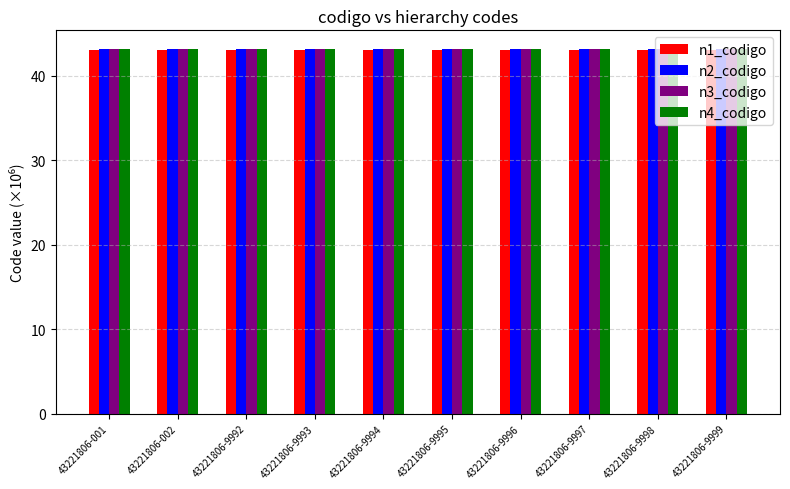

Reading left to right, extract all data points from this chart.

n1_codigo: 43221806-001=43.0	43221806-002=43.0	43221806-9992=43.0	43221806-9993=43.0	43221806-9994=43.0	43221806-9995=43.0	43221806-9996=43.0	43221806-9997=43.0	43221806-9998=43.0	43221806-9999=43.0
n2_codigo: 43221806-001=43.2	43221806-002=43.2	43221806-9992=43.2	43221806-9993=43.2	43221806-9994=43.2	43221806-9995=43.2	43221806-9996=43.2	43221806-9997=43.2	43221806-9998=43.2	43221806-9999=43.2
n3_codigo: 43221806-001=43.2	43221806-002=43.2	43221806-9992=43.2	43221806-9993=43.2	43221806-9994=43.2	43221806-9995=43.2	43221806-9996=43.2	43221806-9997=43.2	43221806-9998=43.2	43221806-9999=43.2
n4_codigo: 43221806-001=43.2	43221806-002=43.2	43221806-9992=43.2	43221806-9993=43.2	43221806-9994=43.2	43221806-9995=43.2	43221806-9996=43.2	43221806-9997=43.2	43221806-9998=43.2	43221806-9999=43.2